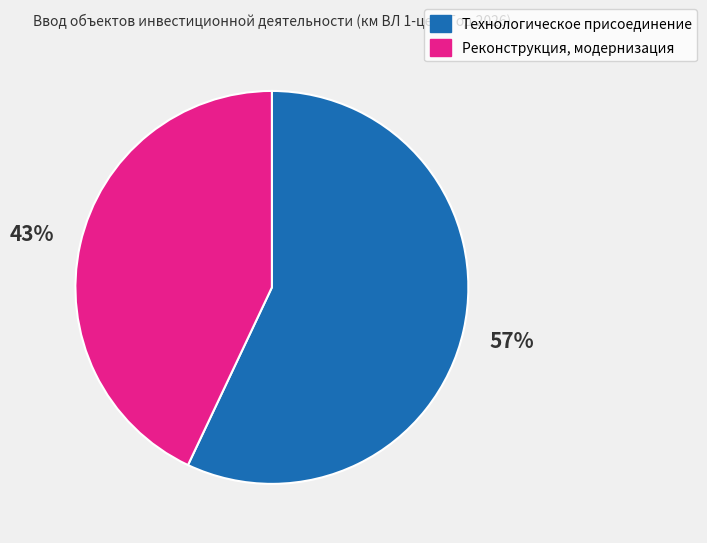

Rank the categories by value from highest to lowest.

Технологическое присоединение, Реконструкция, модернизация